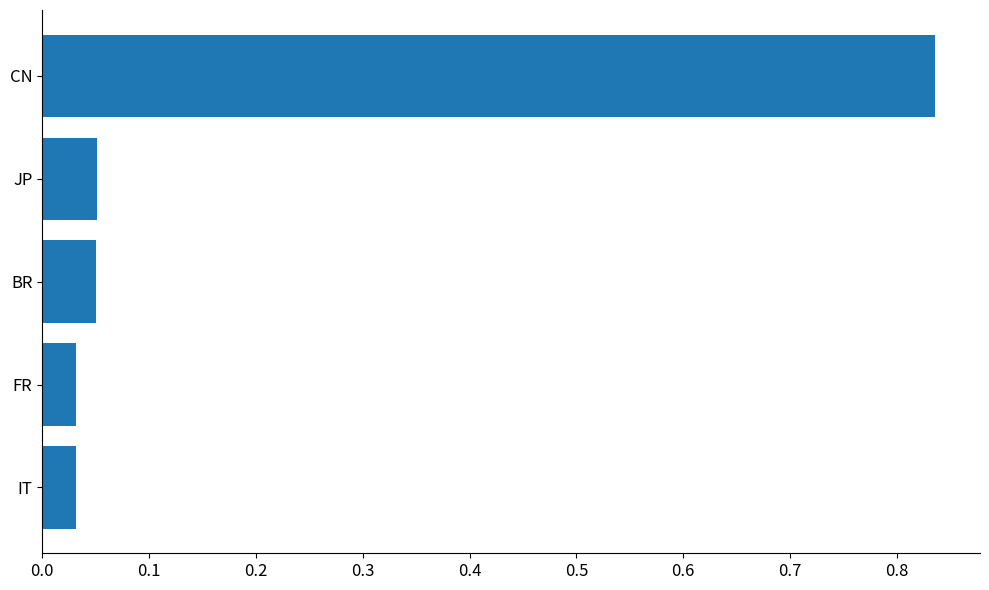

What is the sum of all values?

1.0